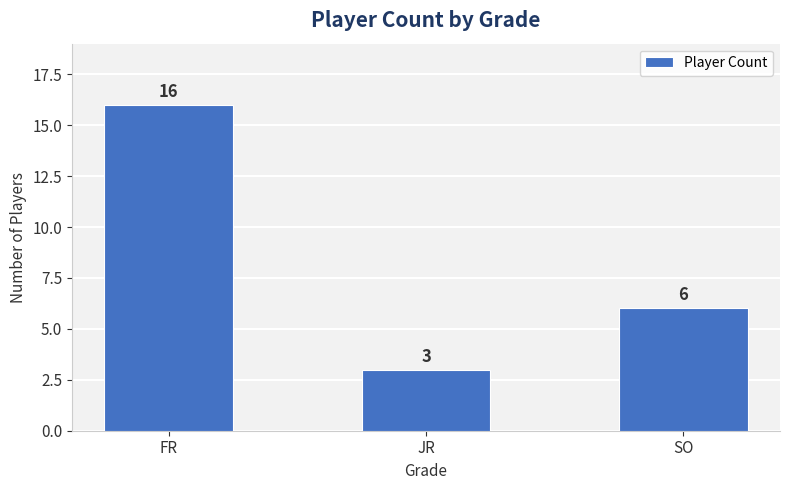

Where does the data first go above 6?

FR